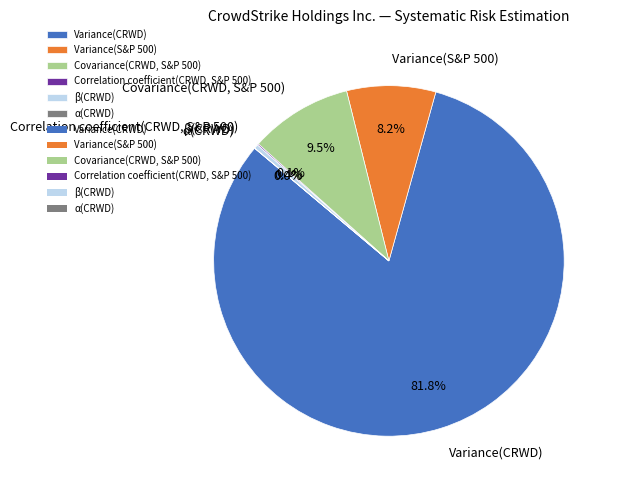

What is the majority slice?

Variance(CRWD)